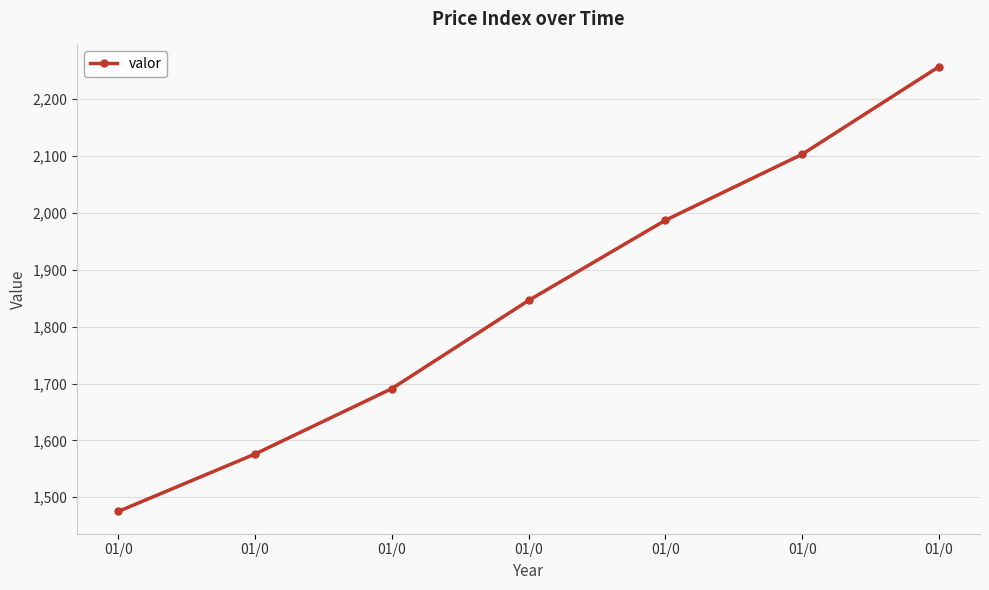

What is the value of the 3rd point from the left?

1475